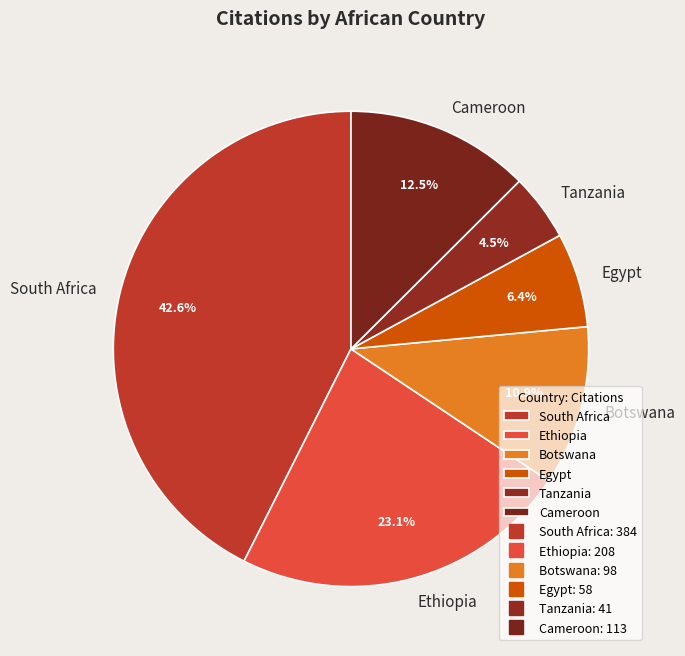

Which category has the smallest portion of the pie?

Tanzania